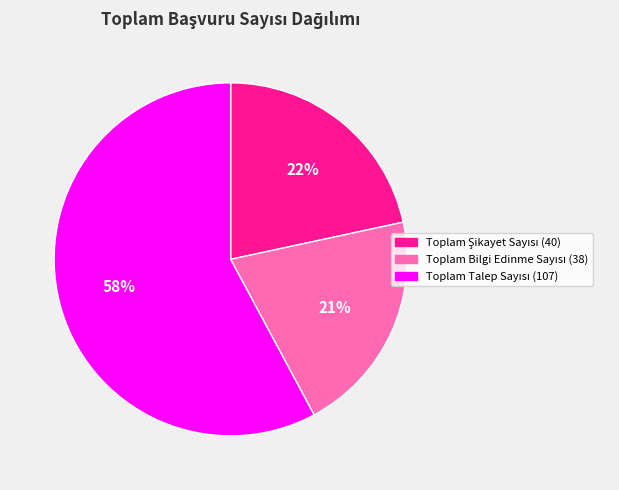

To the nearest percent, what is the difference between the largest and smallest slice percentages?

37%